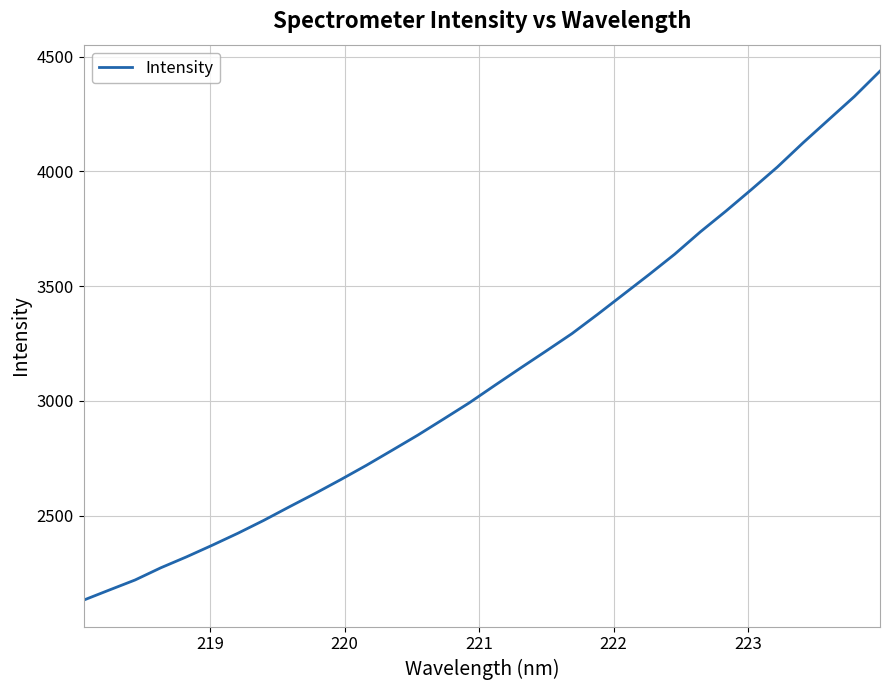

What is the difference between the maximum and minimum values?

2305.1